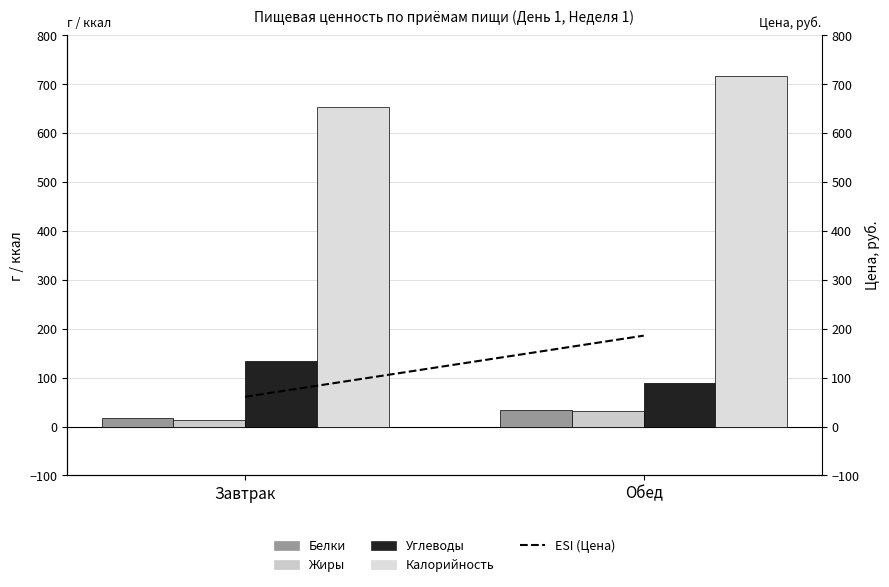

Reading right to left, what are all the values shown in this chart?

Белки: 34.0	18.0
Жиры: 32.0	13.0
Углеводы: 89.0	134.0
Калорийность: 716.0	654.0
ESI: 185.8	60.8